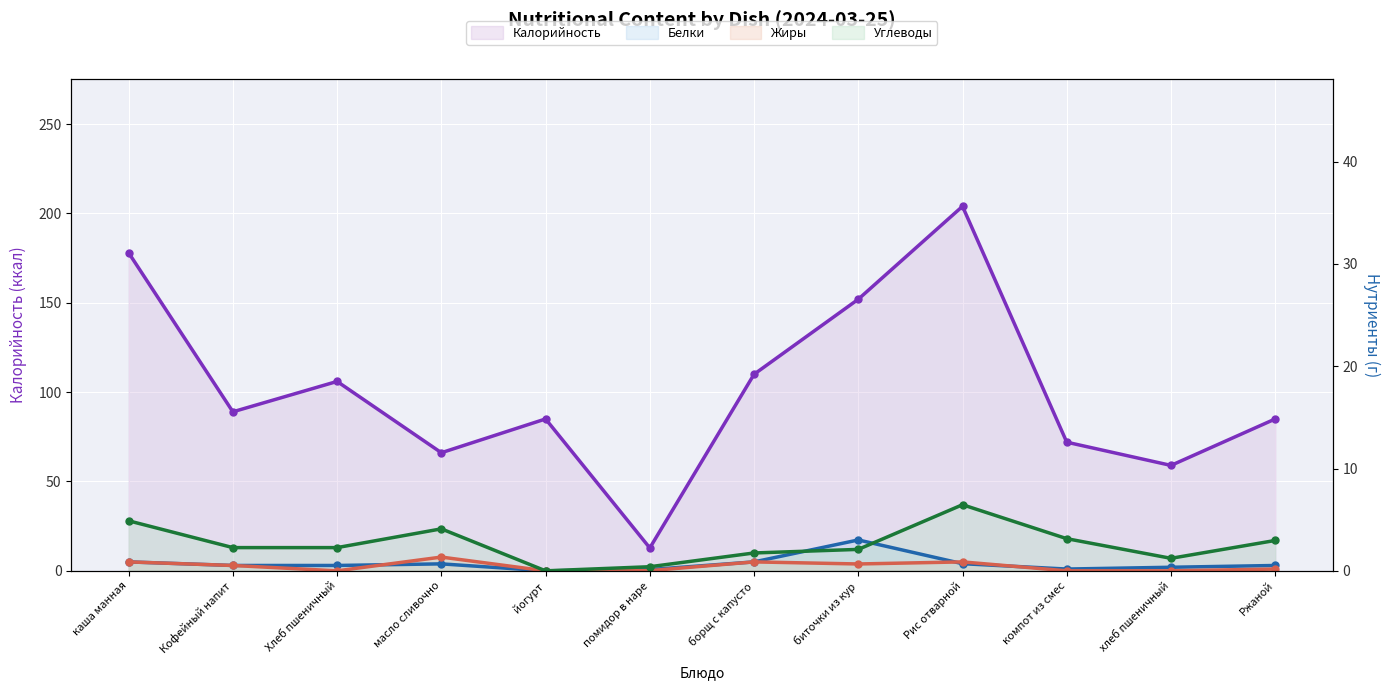

At which category does Жиры (line) reach its first local peak?

масло сливочно